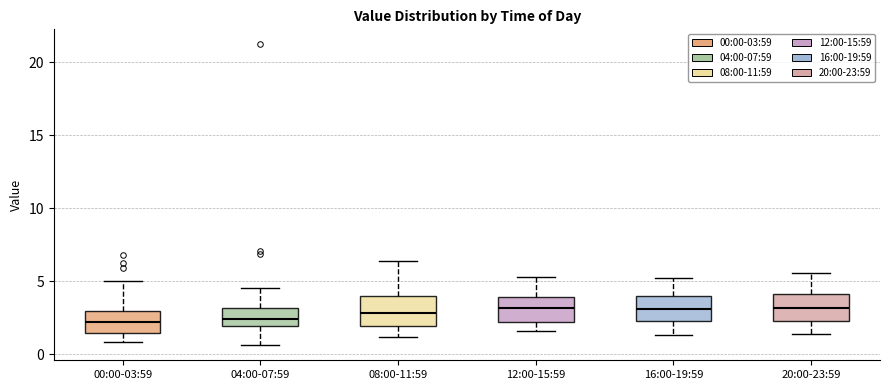

Where does the upper whisker of the box for 08:00-11:59 end on the y-axis? The values are not printed on the chart, so give them approximately, as read against the axis.

6.5